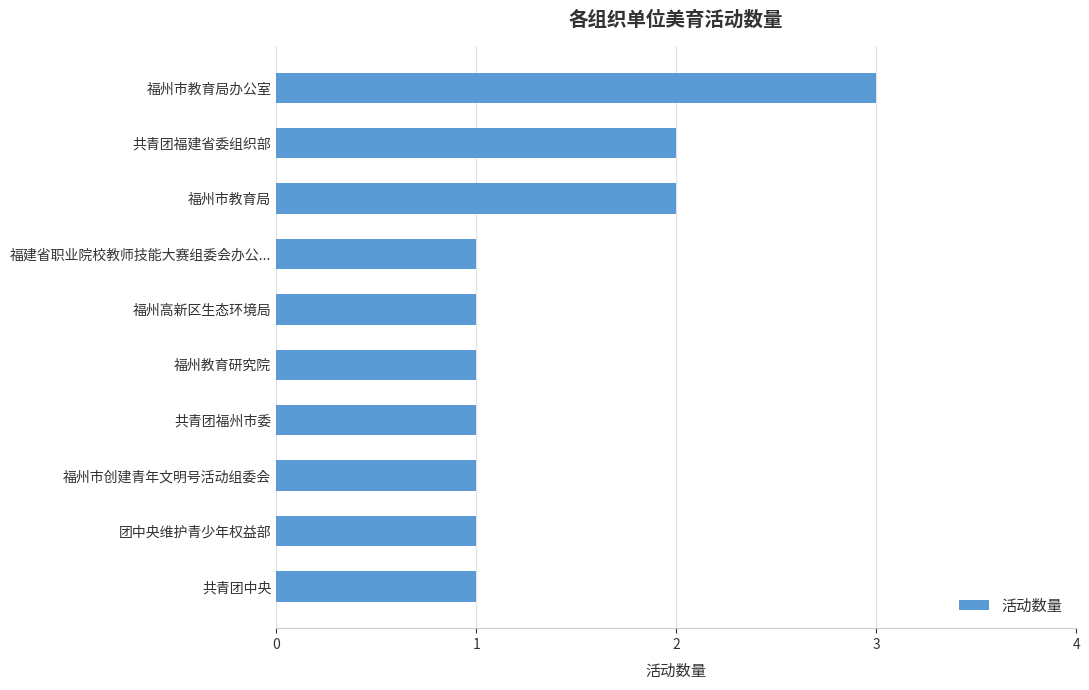

What is the average value?

1